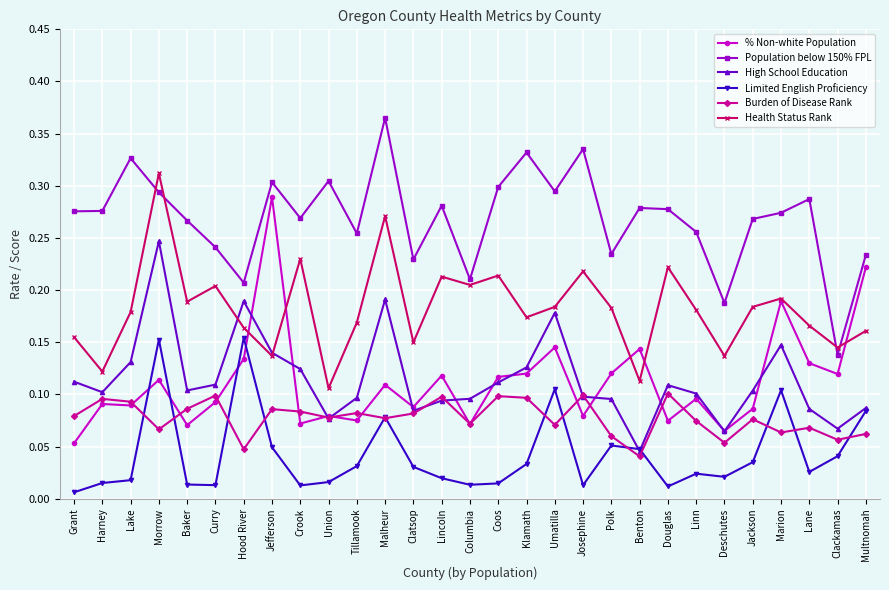

How many lines are shown in the chart?

6